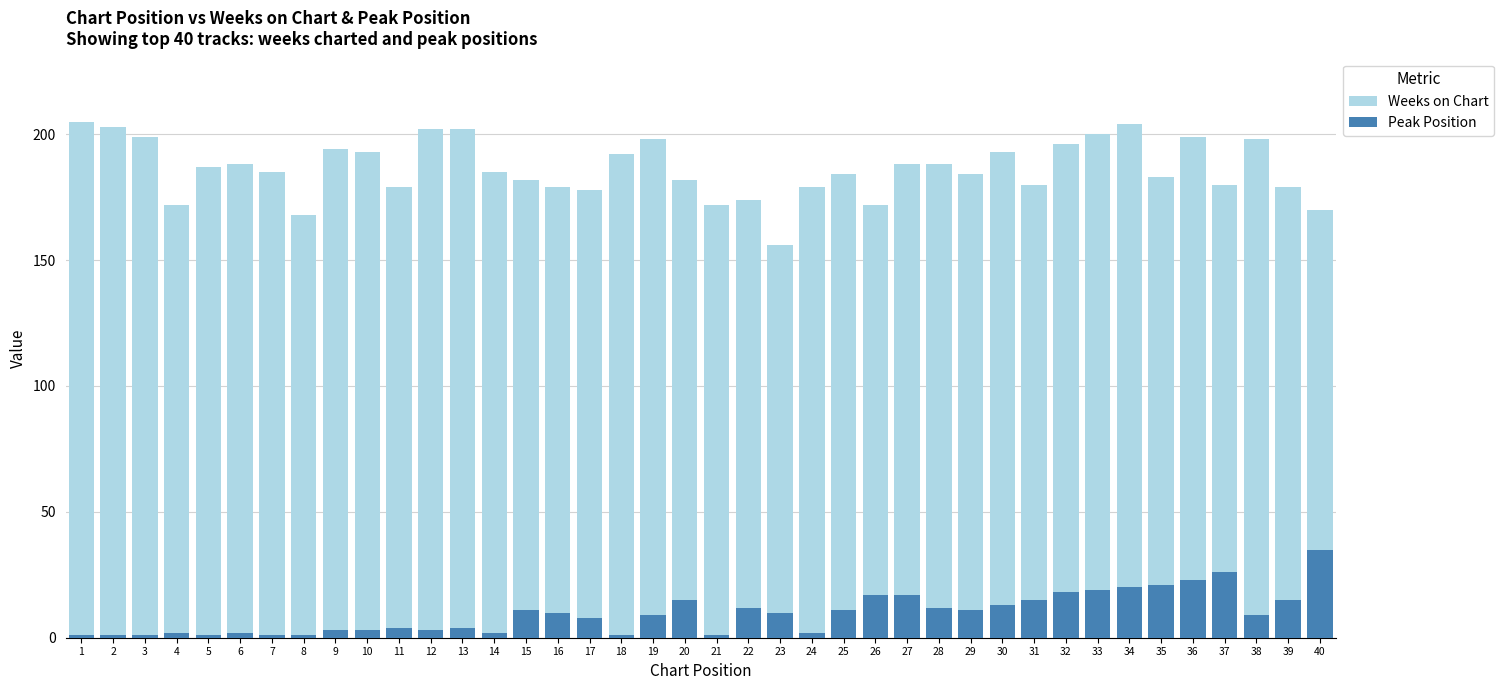

Is it true that Peak Position equals 3 at 30?

False